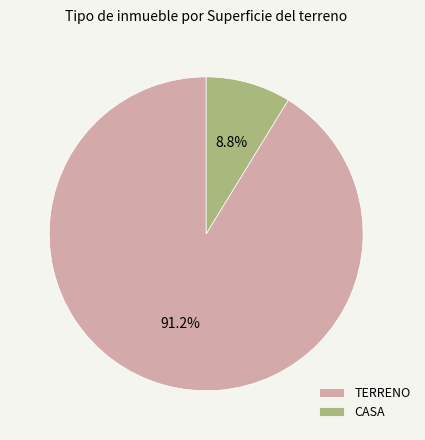

Is it true that CASA is 1% of the pie?

False